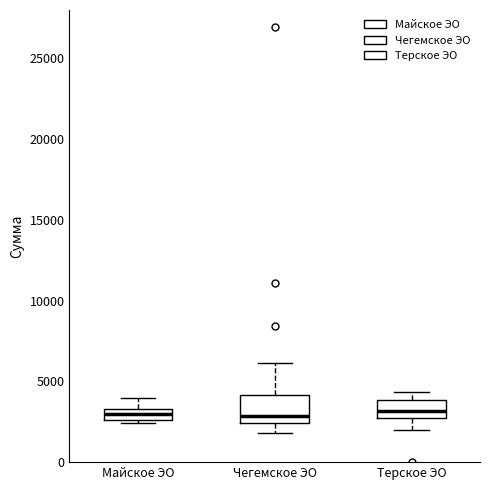

Where is the upper edge of the box for Чегемское ЭО on the y-axis? The values are not printed on the chart, so give them approximately, as read against the axis.

4000